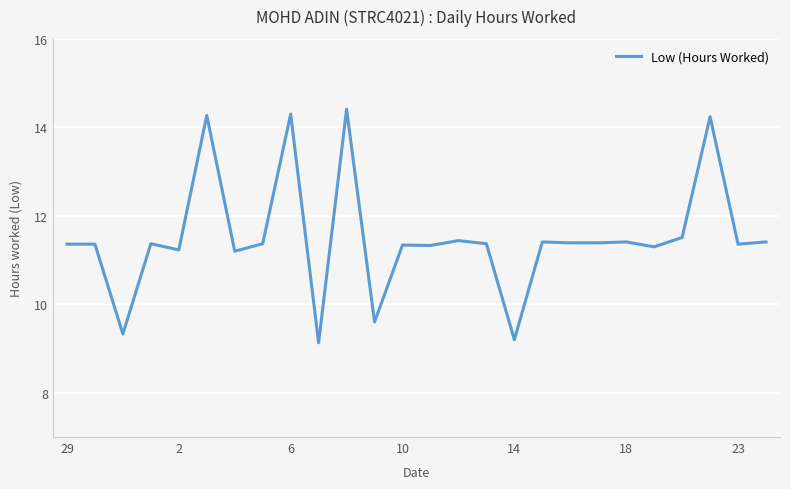

What is the smallest value displayed?

9.1